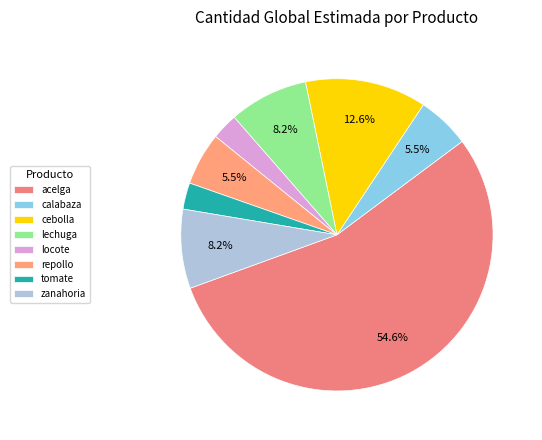

How many slices are in this pie chart?

8